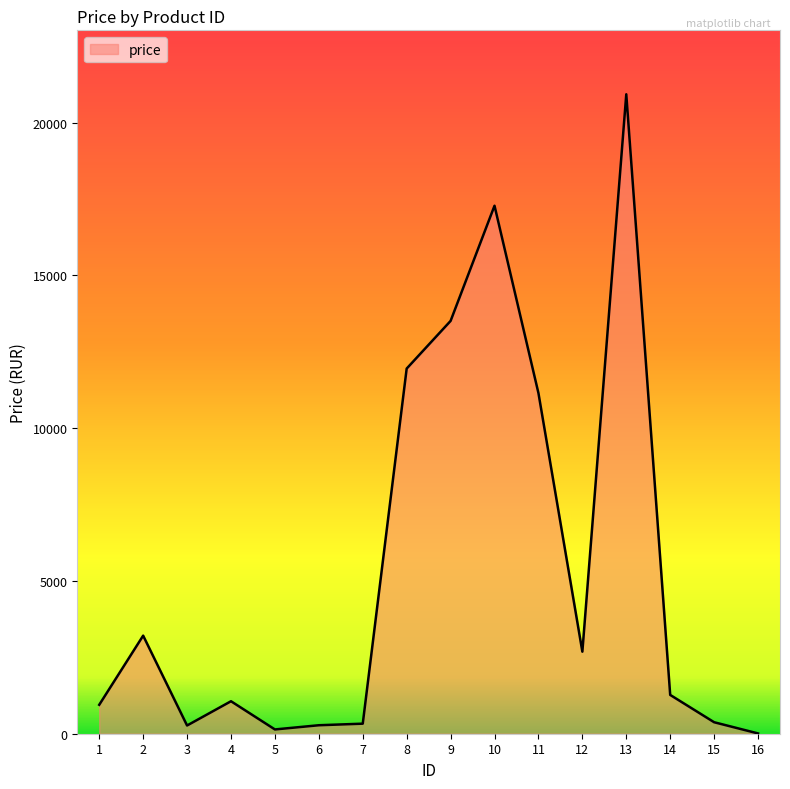

The chart shows a value of 947.0 at 1. True or false?

True